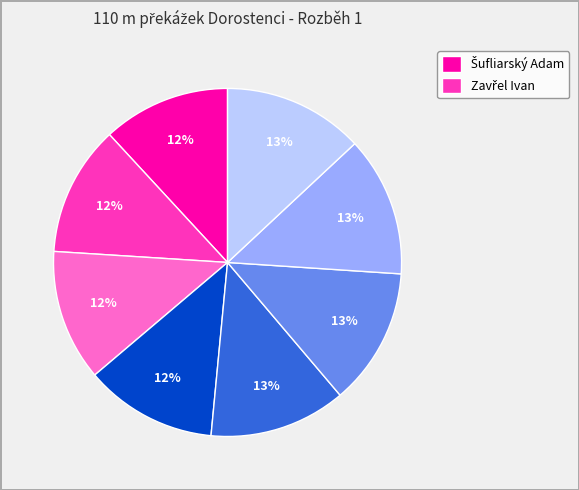

Is there any slice that represents more than half of the pie?

No